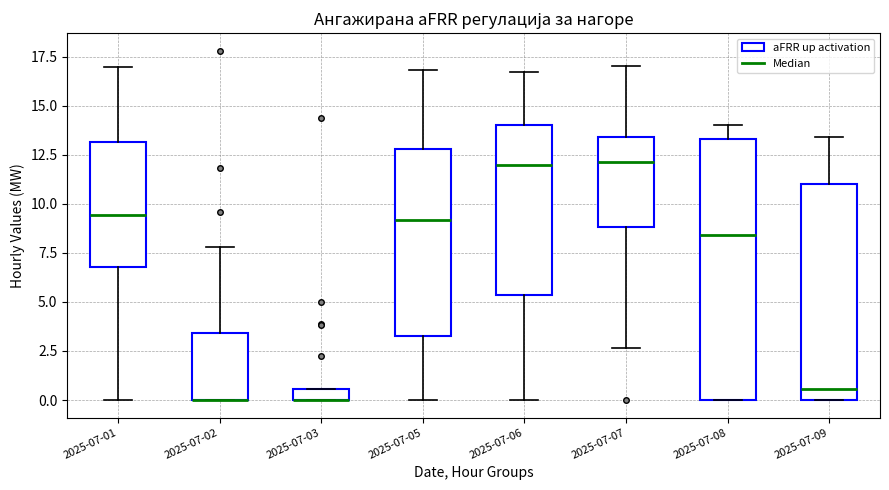

Where does the upper whisker of the box for 2025-07-01 end on the y-axis? The values are not printed on the chart, so give them approximately, as read against the axis.

17.0